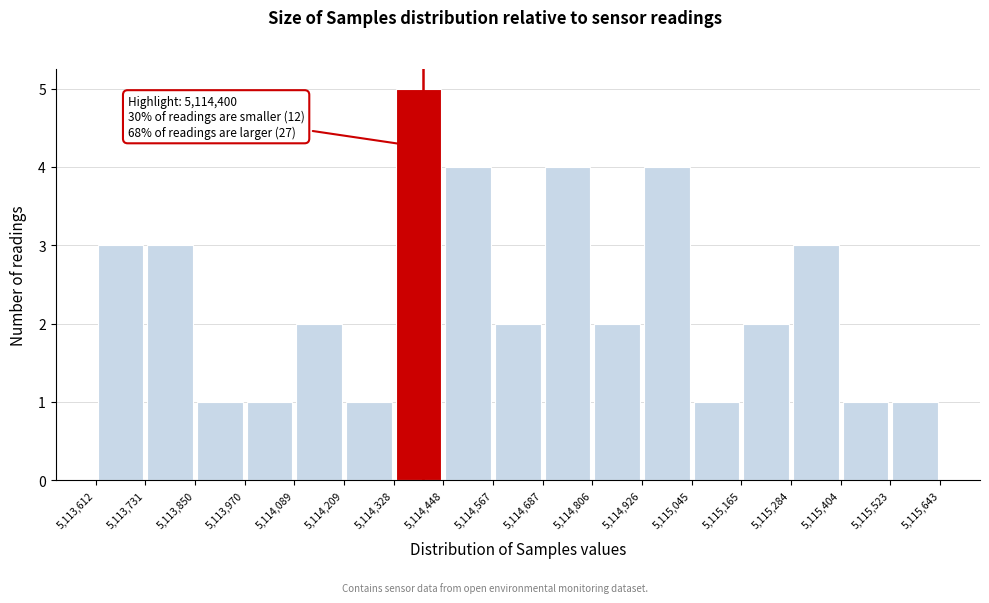

Which range on the x-axis has the tallest bar?

5,114,328 to 5,114,448